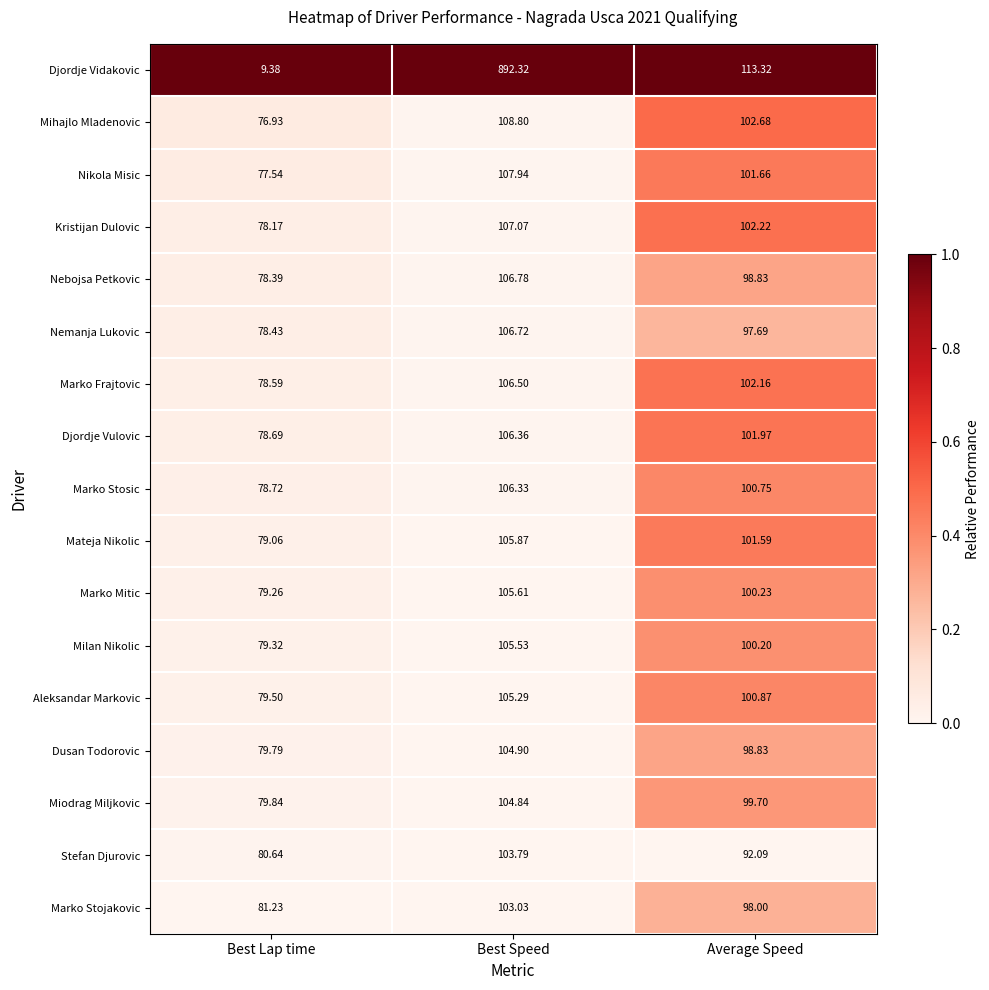

At which label is Miodrag Miljkovic closest to 92?

Average Speed